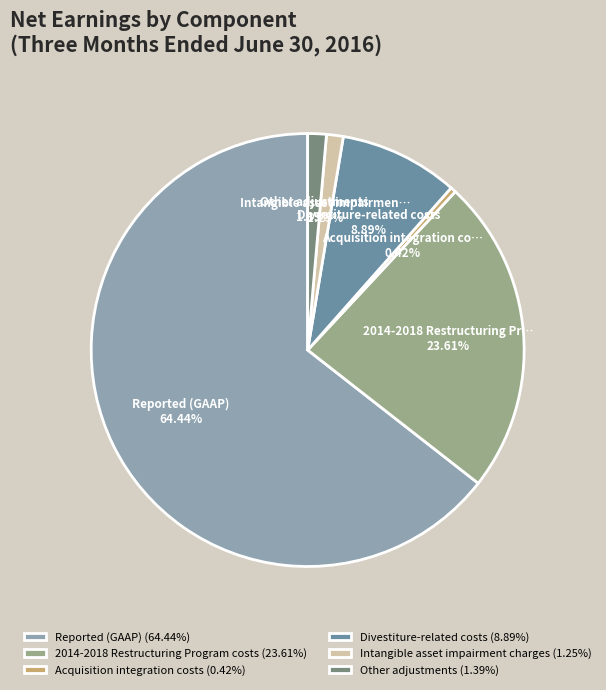

Which has a higher value, Acquisition integration costs (0.42%) or Intangible asset impairment charges (1.25%)?

Intangible asset impairment charges (1.25%)